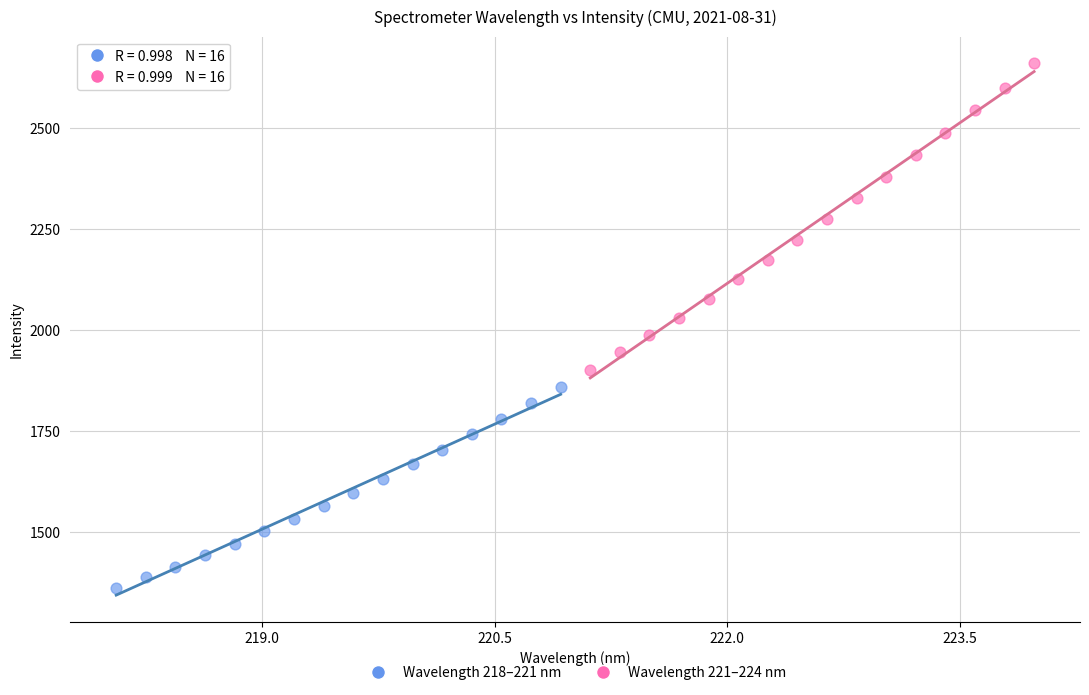

Which series reaches the maximum Y coordinate?

Wavelength 221–224 nm